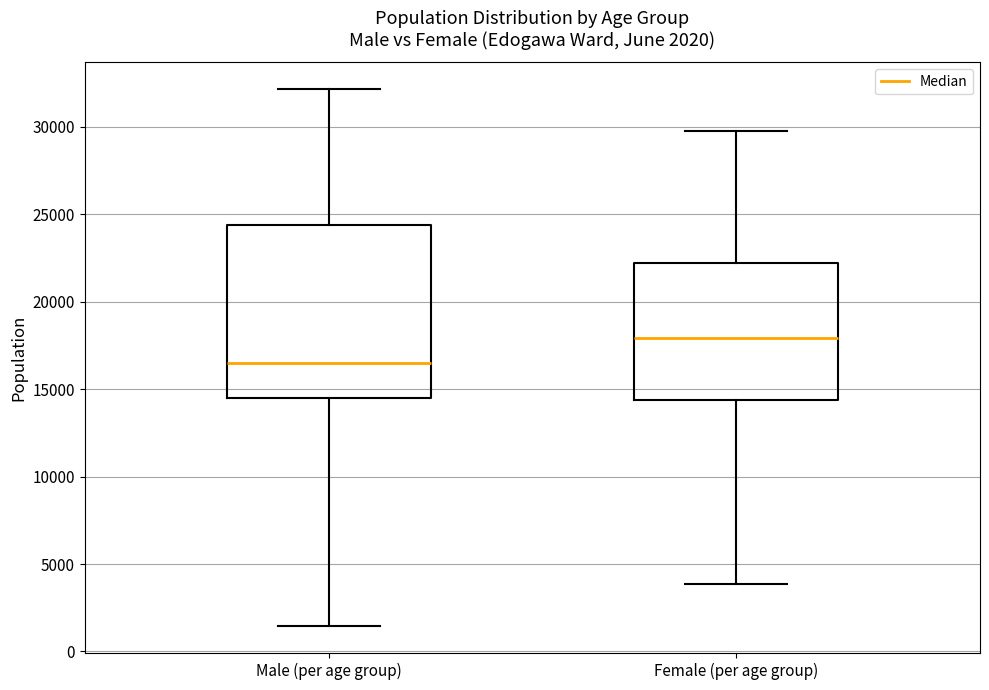

Comparing the boxes themselves (not the whiskers), which one is the tallest?

Male (per age group)